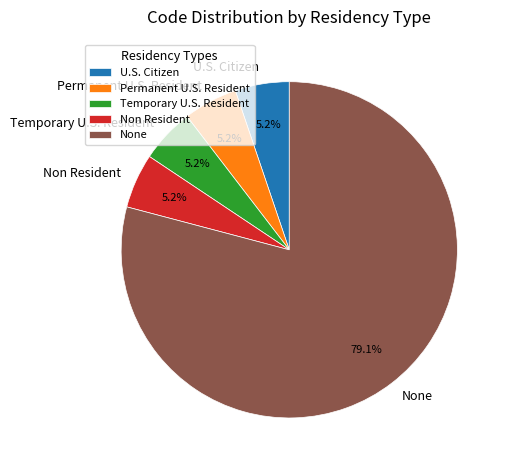

Count the number of slices in the pie.

5